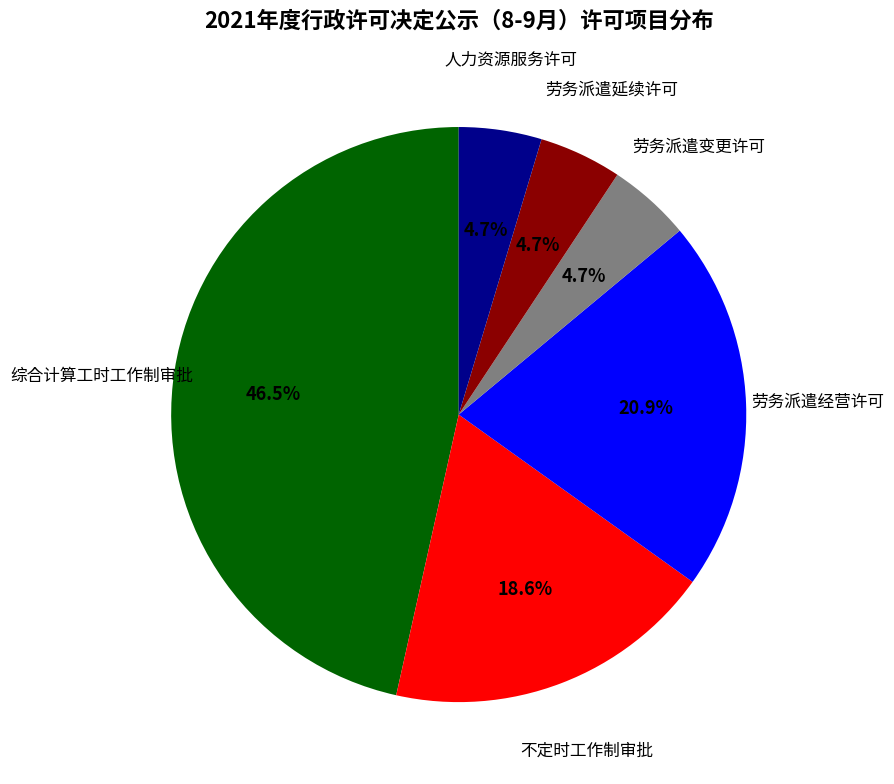

Is there a majority slice in this chart?

No